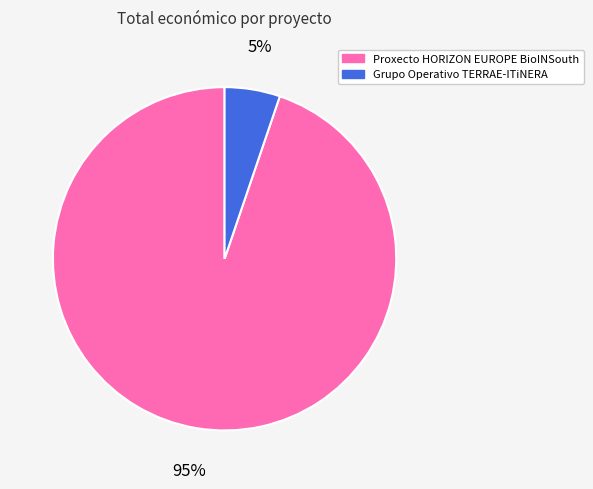

Do Grupo Operativo TERRAE-ITiNERA and Proxecto HORIZON EUROPE BioINSouth together represent more than half of the pie?

Yes